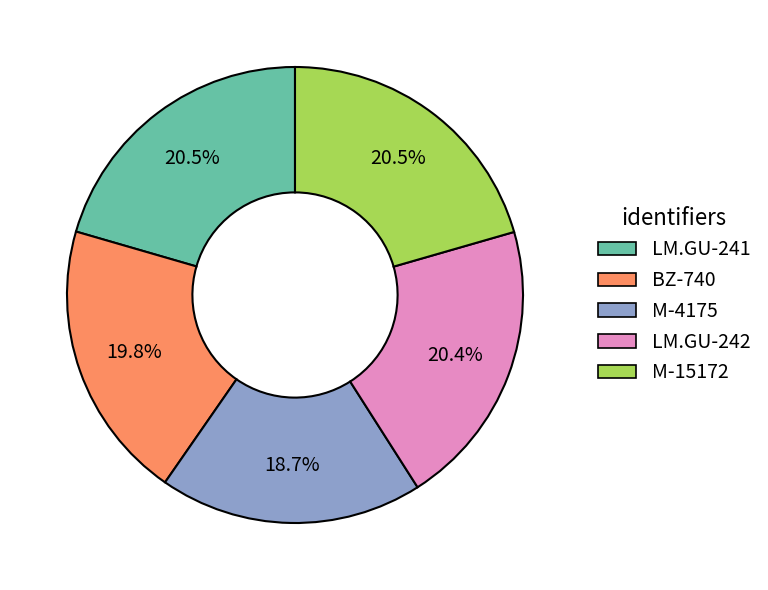

Approximately how many times larger is the value at M-4175 compared to LM.GU-242?

0.9